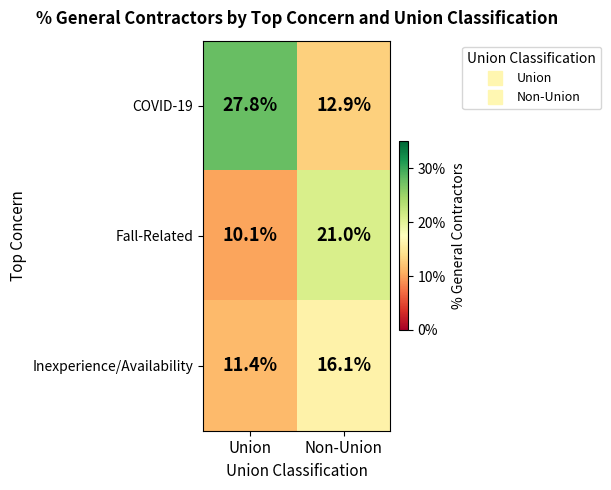

Which category has the lowest value in the Inexperience/Availability series?

Union